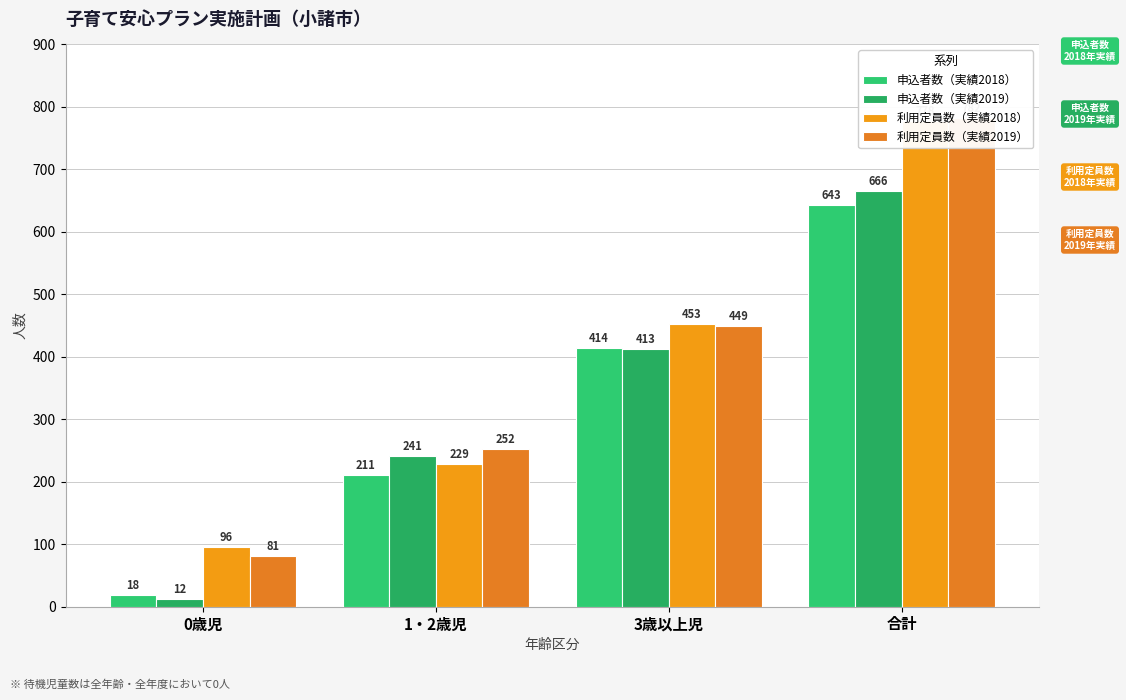

What are all the series names shown in the legend?

申込者数（実績2018）, 申込者数（実績2019）, 利用定員数（実績2018）, 利用定員数（実績2019）